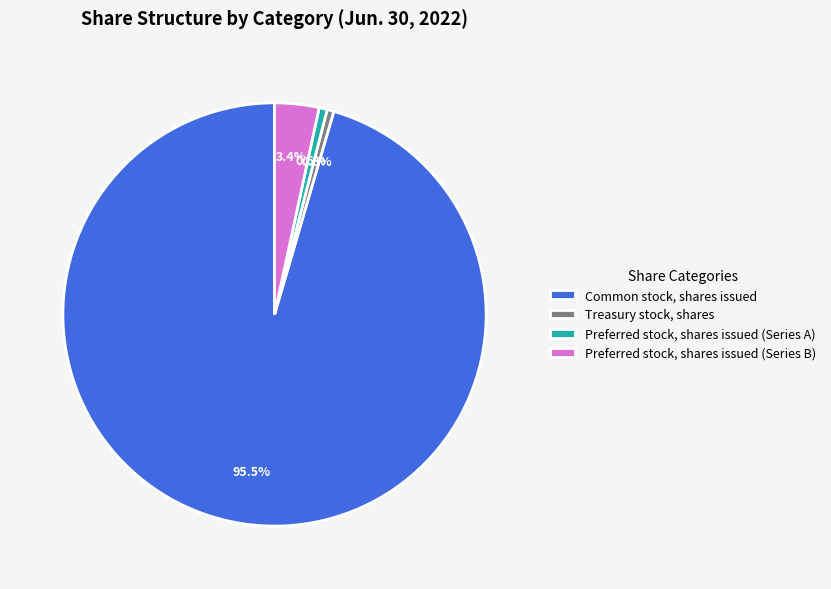

To the nearest percent, what percentage of the pie is Preferred stock, shares issued (Series A)?

1%